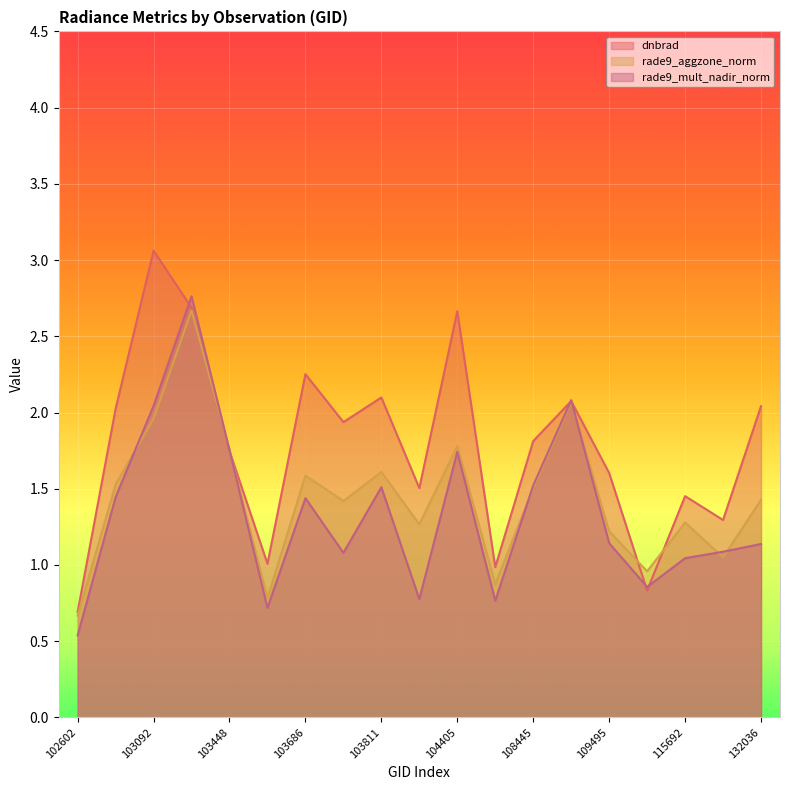

True or false: dnbrad and rade9_aggzone_norm cross at least once.

True